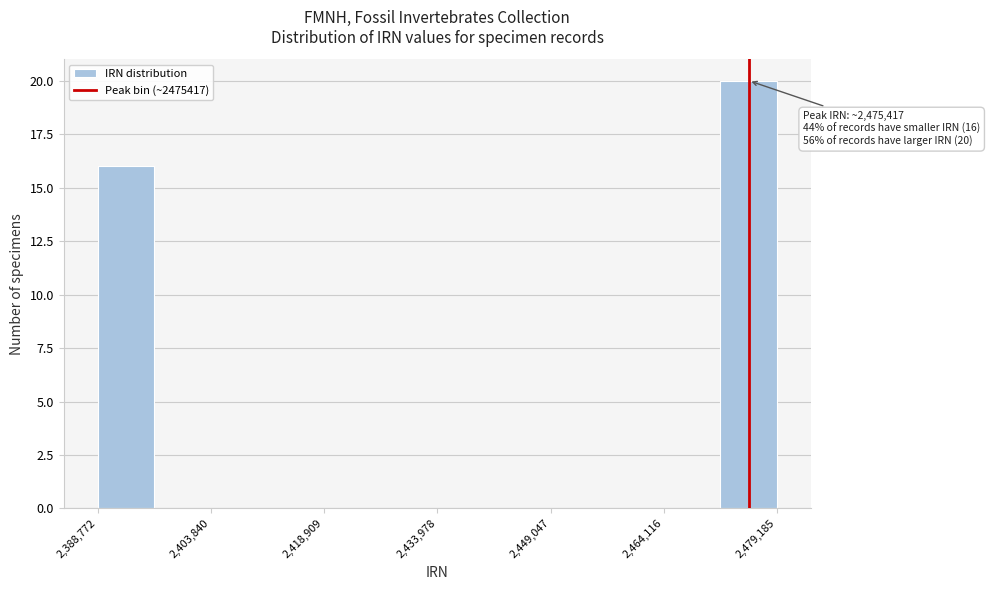

Read against the x-axis, roughly where is the centre of the tallest bar?

2476000